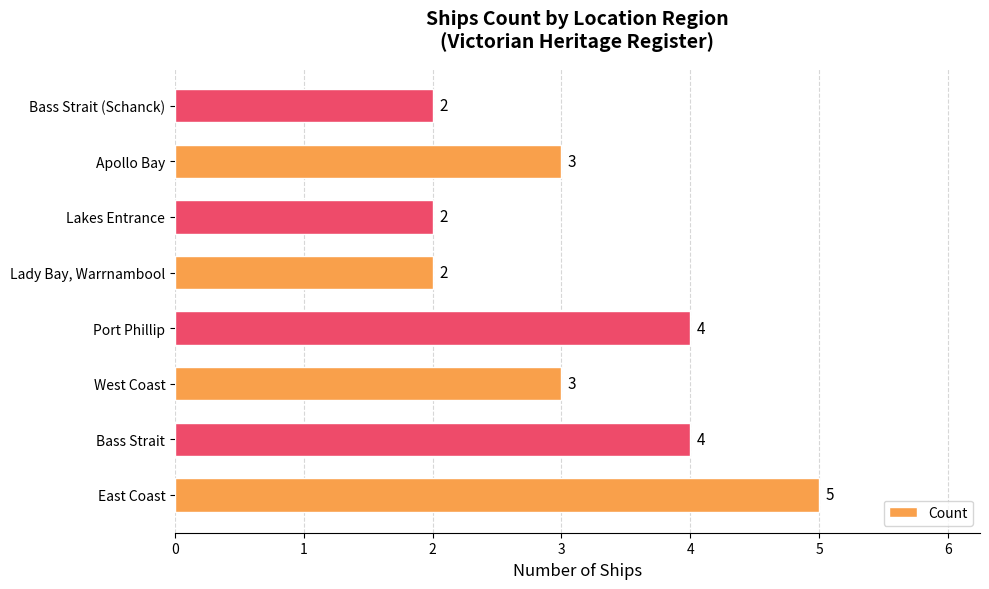

True or false: the data shows 0 at Lady Bay, Warrnambool.

False